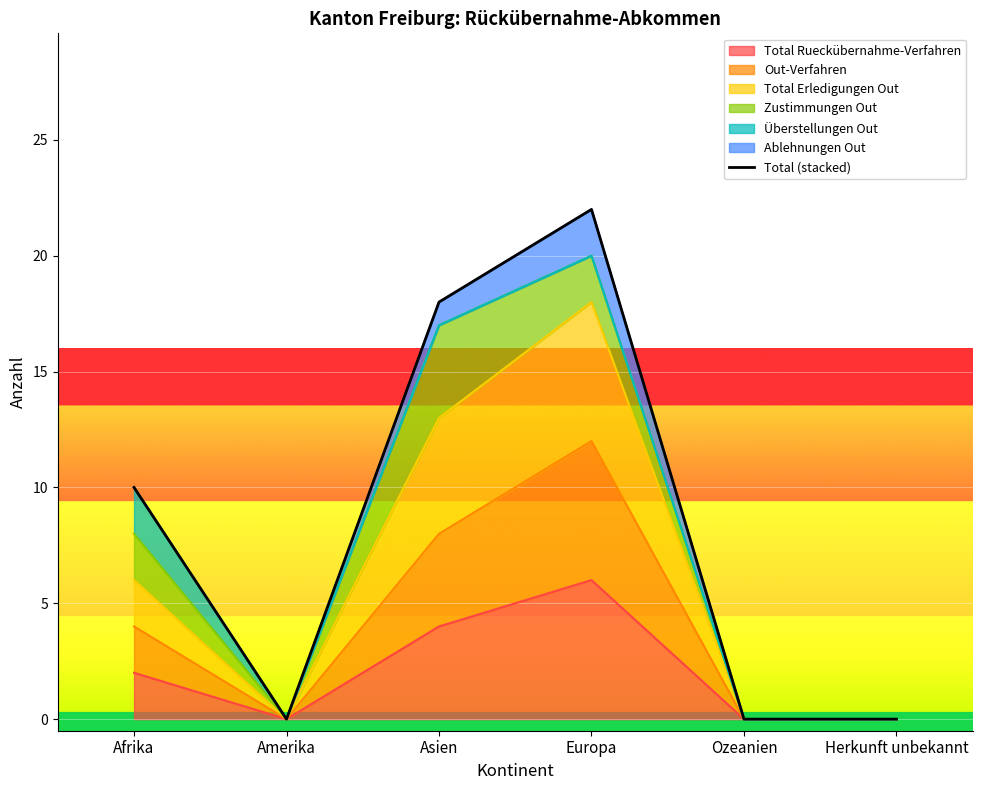

What is the greatest value displayed?

22